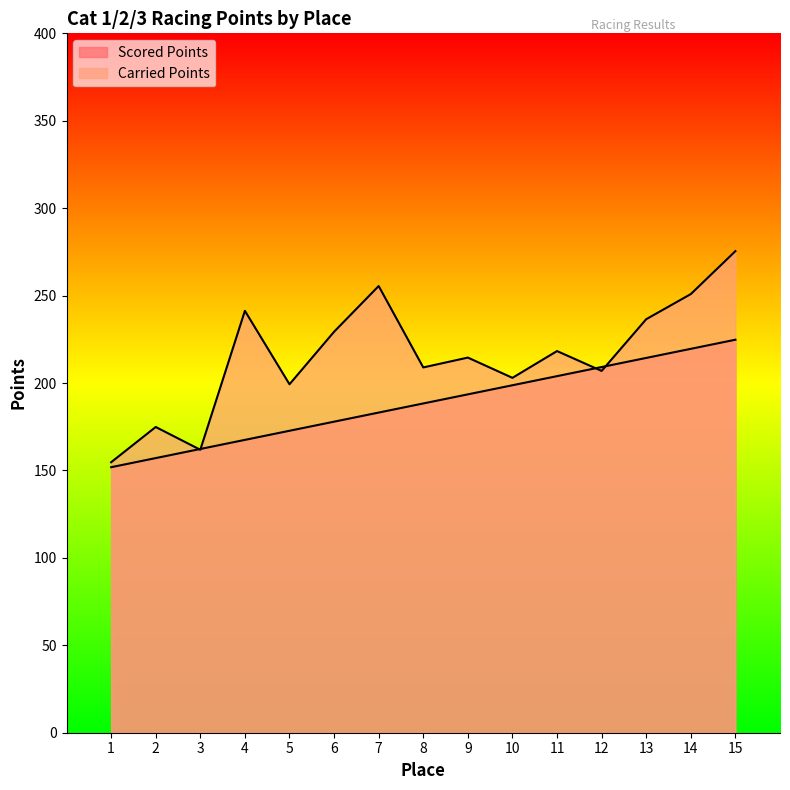

What is the maximum value for Carried Points?

275.4